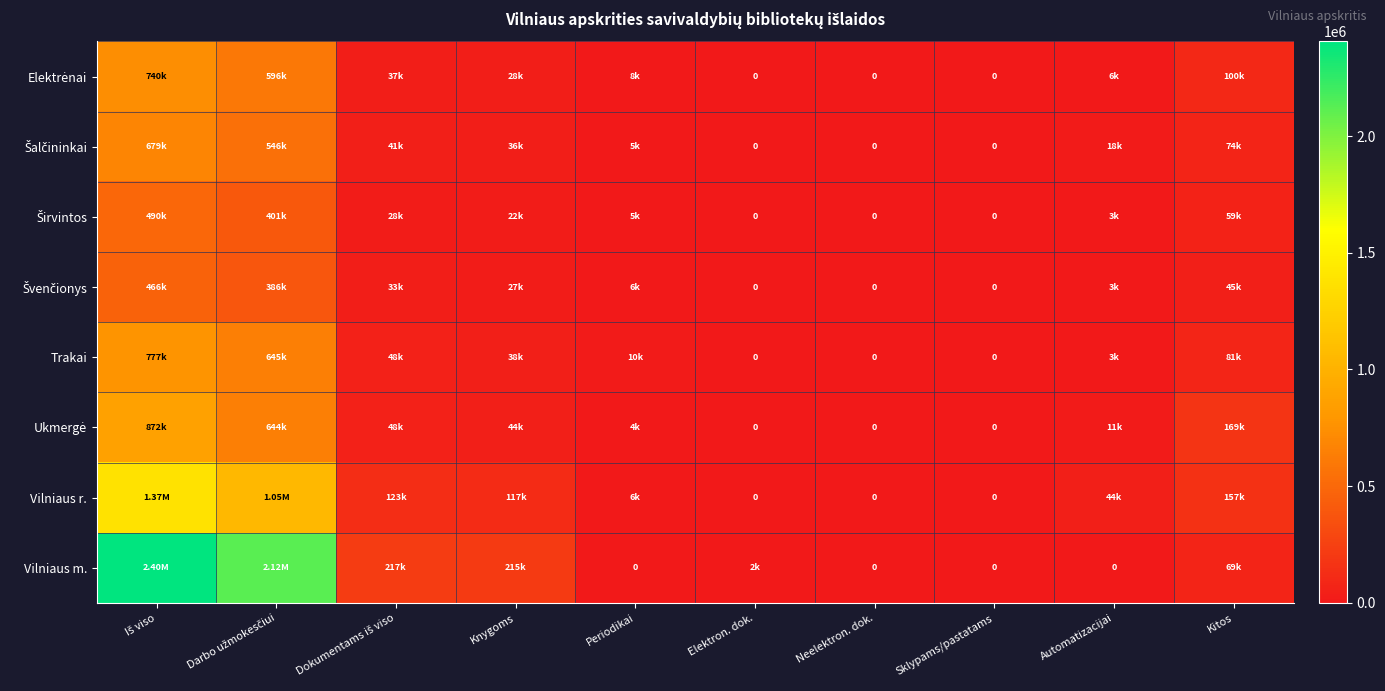

Between Iš viso and Knygoms, which is larger?

Iš viso